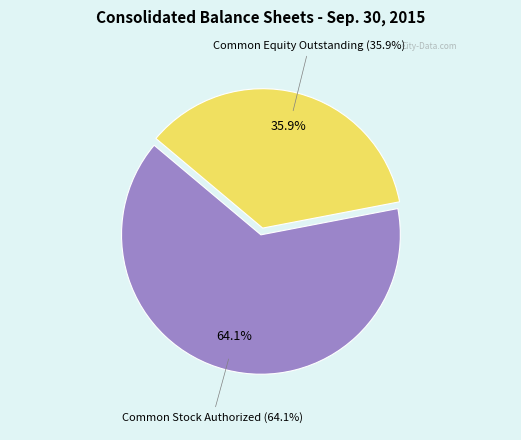

Is it true that Common Stock Authorized is 57% of the pie?

False